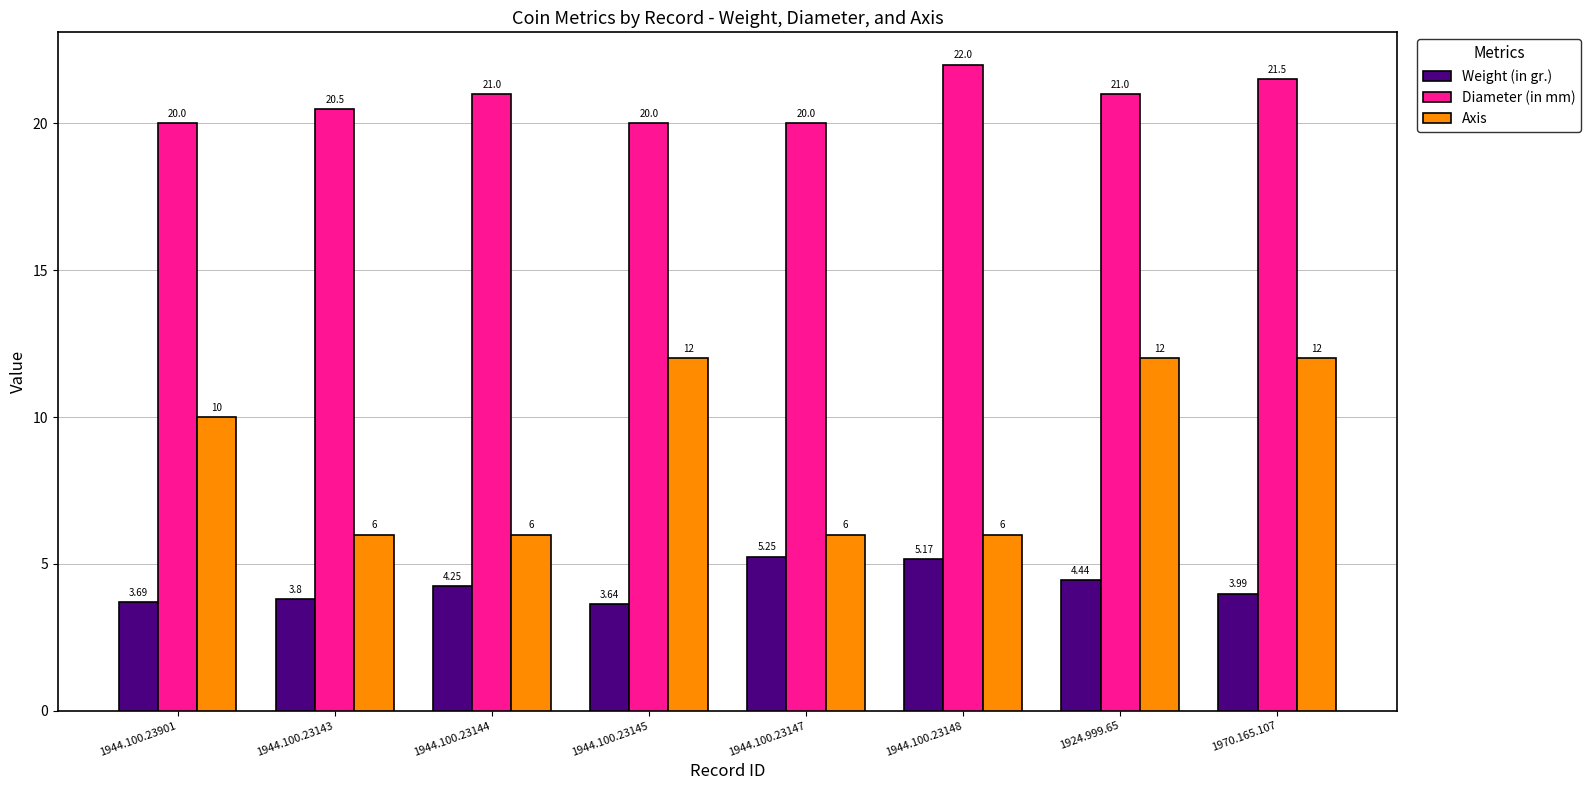

What is the label of the 1st bar from the left?

1944.100.23901